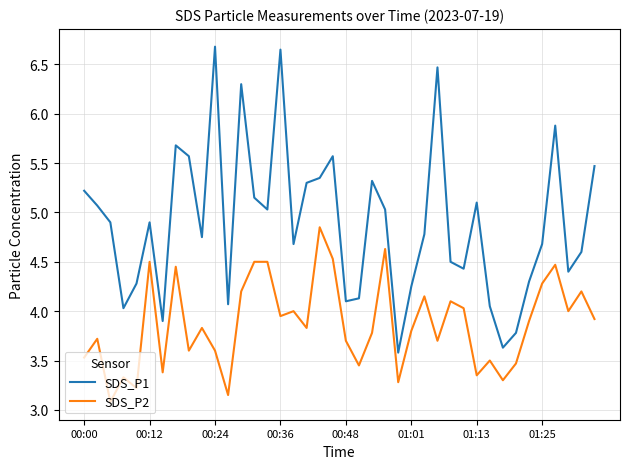

Which series has the largest range (max minus min)?

SDS_P1